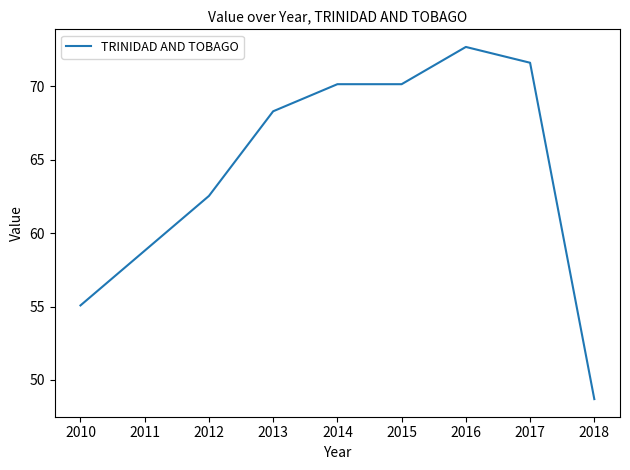

What value does the data have at 2012?

62.5